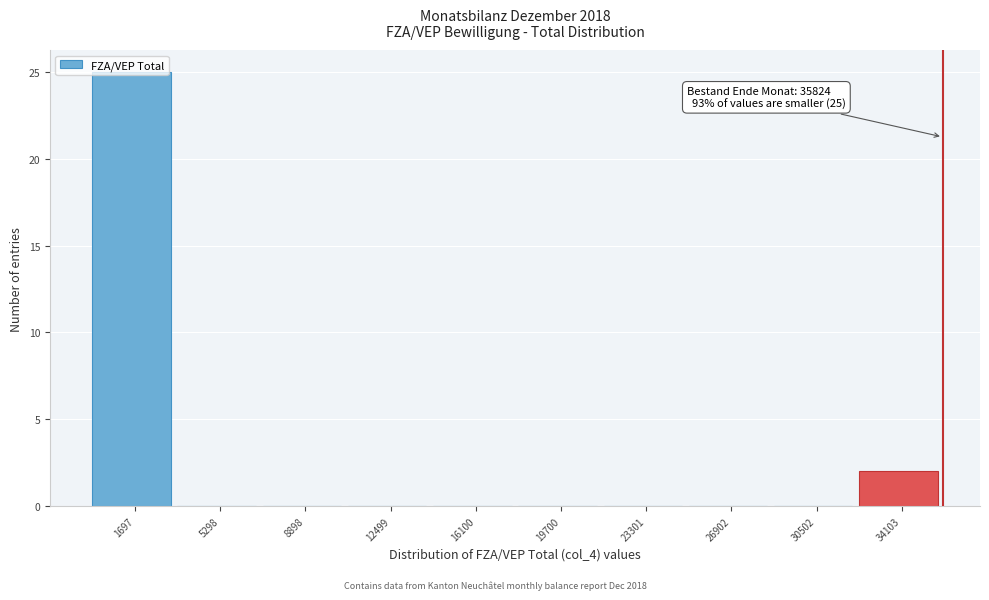

Which range on the x-axis has the tallest bar?

0 to 3500